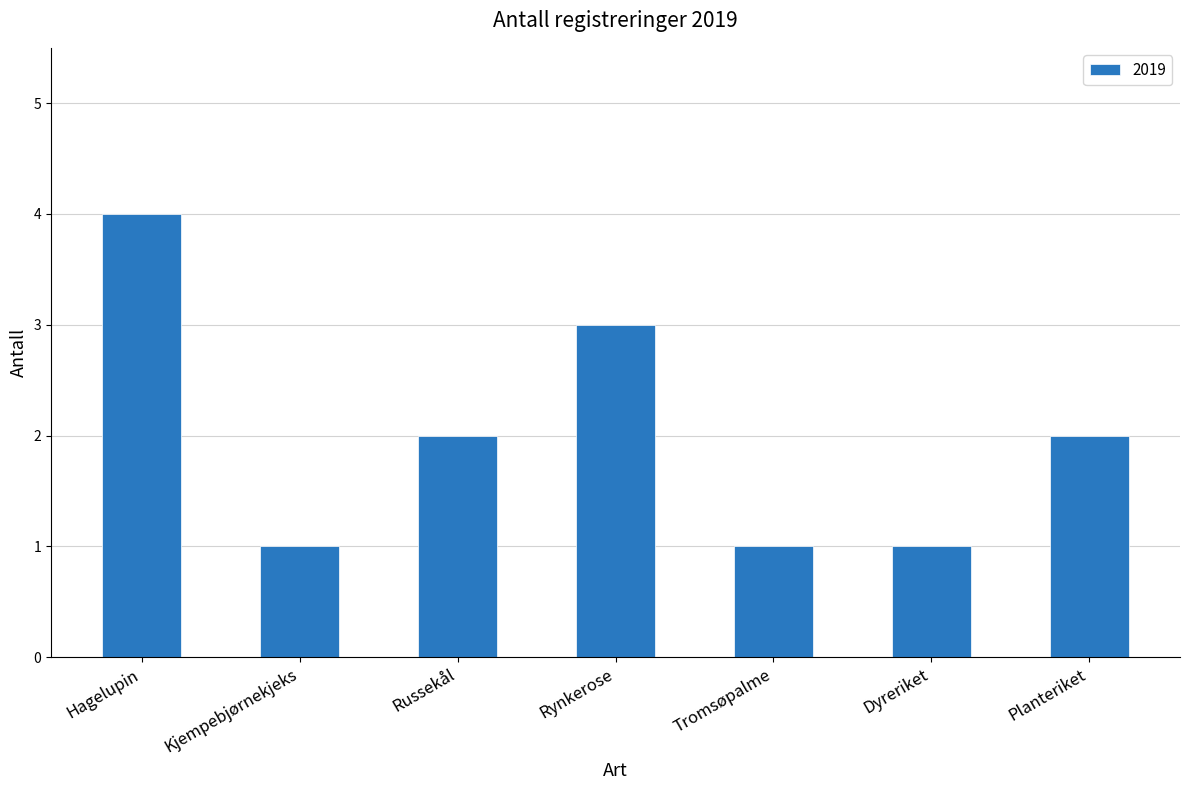

What is the change in value from Russekål to Dyreriket?

-1